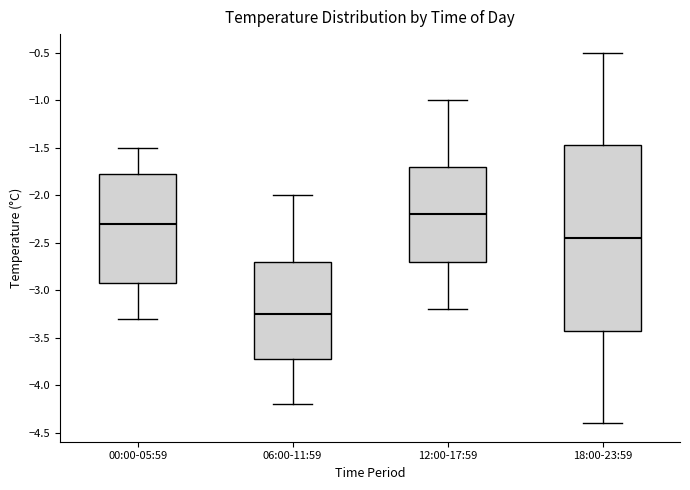

Reading left to right, transcribe this box plot: for each box, give where its median line is, the range the box spans, and where its two whiskers end, as read against the y-axis. The values are not printed on the chart, so give them approximately, as read against the axis.

00:00-05:59: median -2.30, box -2.90 to -1.75, whiskers -3.30 to -1.50
06:00-11:59: median -3.25, box -3.70 to -2.70, whiskers -4.20 to -2.00
12:00-17:59: median -2.20, box -2.70 to -1.70, whiskers -3.20 to -1.00
18:00-23:59: median -2.45, box -3.40 to -1.45, whiskers -4.40 to -0.50